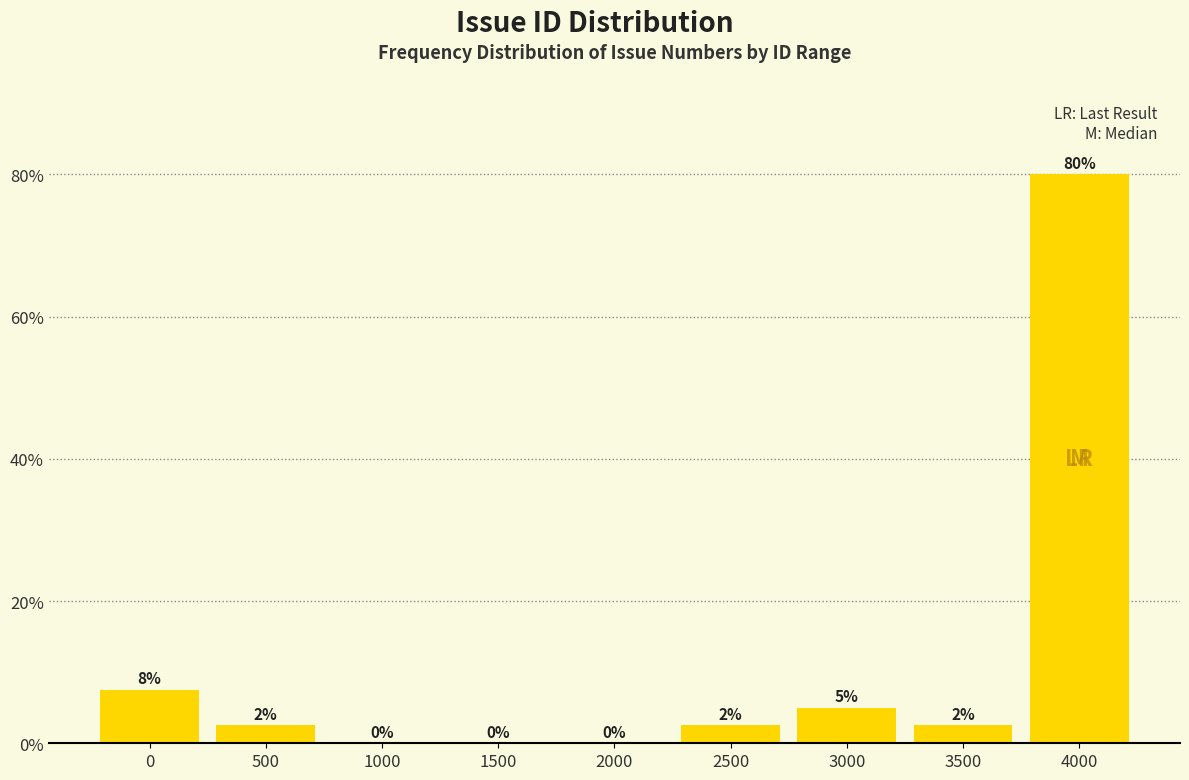

The value at 3000 is 5.0. True or false?

True